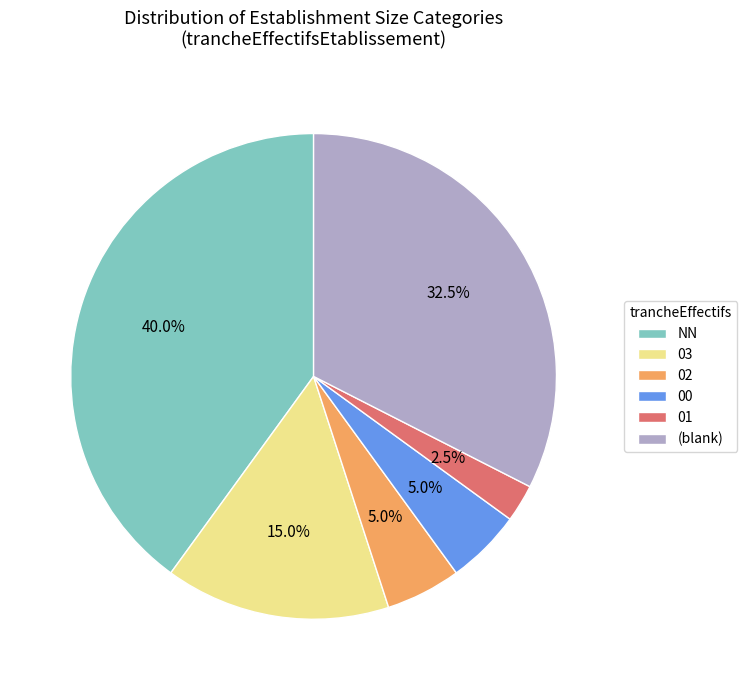

Approximately how many times larger is the value at 01 compared to 02?

0.5